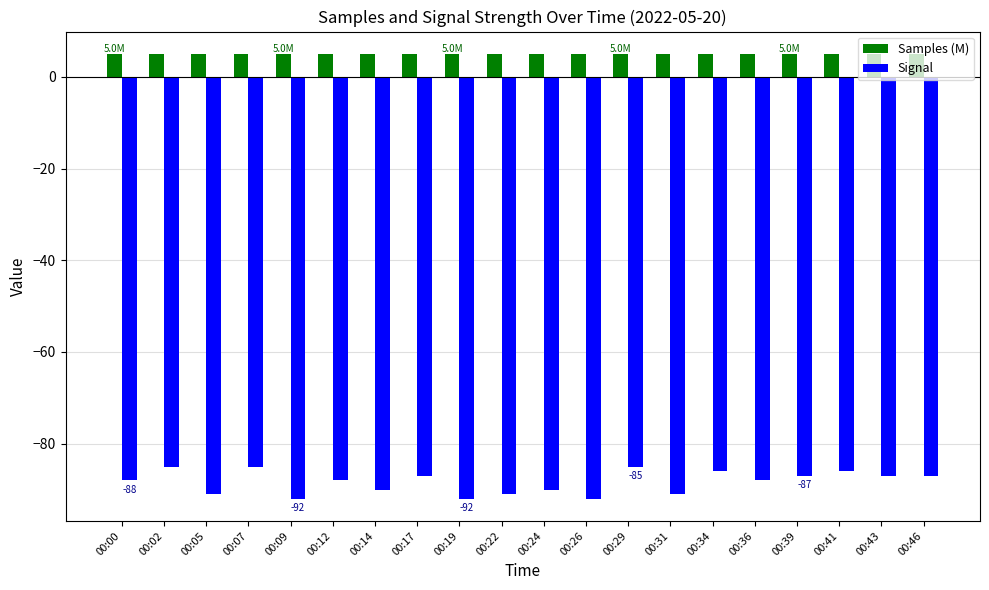

What is the maximum value shown in the chart?

5.0